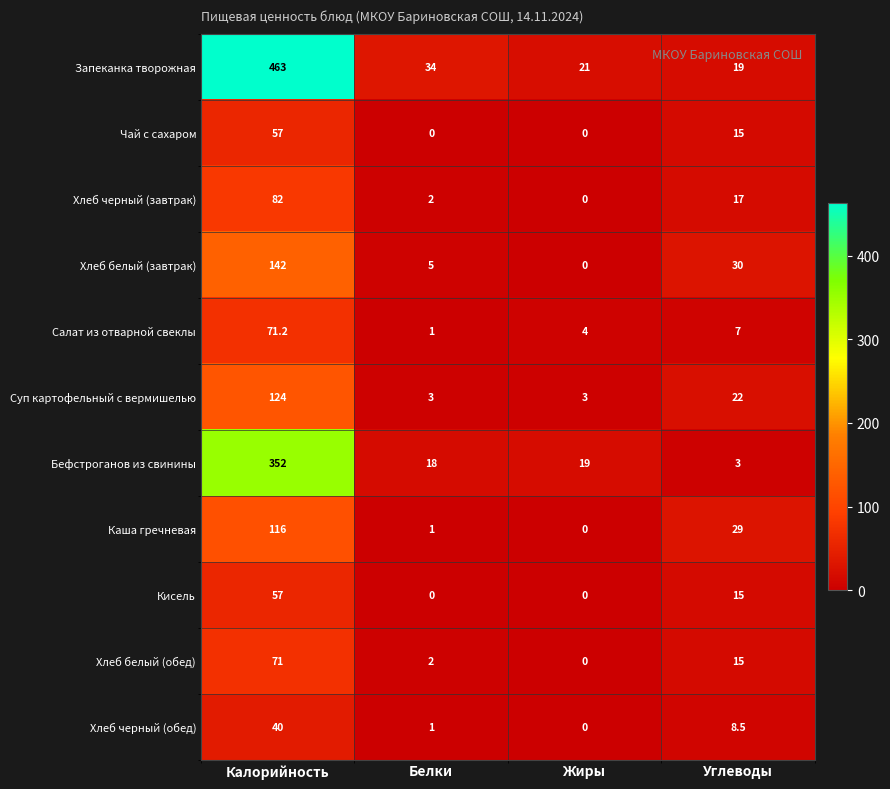

What is the maximum value for Запеканка творожная?

463.0